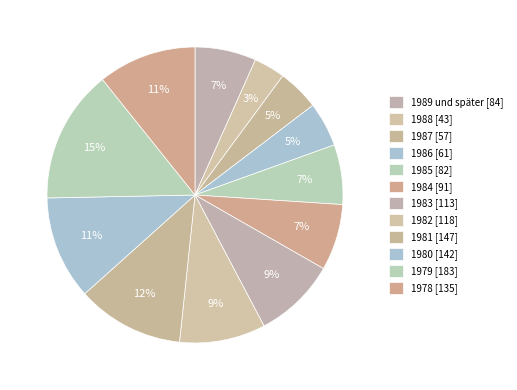

Count the number of slices in the pie.

12